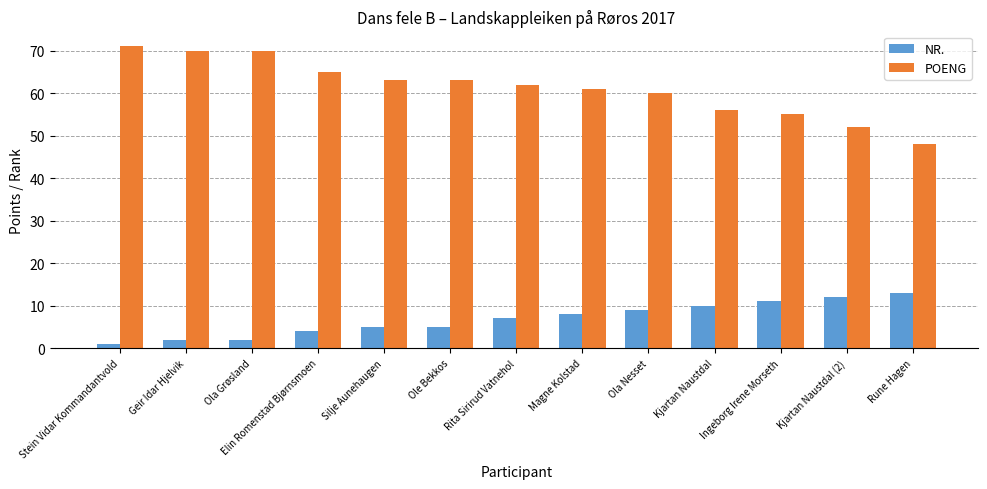

What are all the series names shown in the legend?

NR., POENG